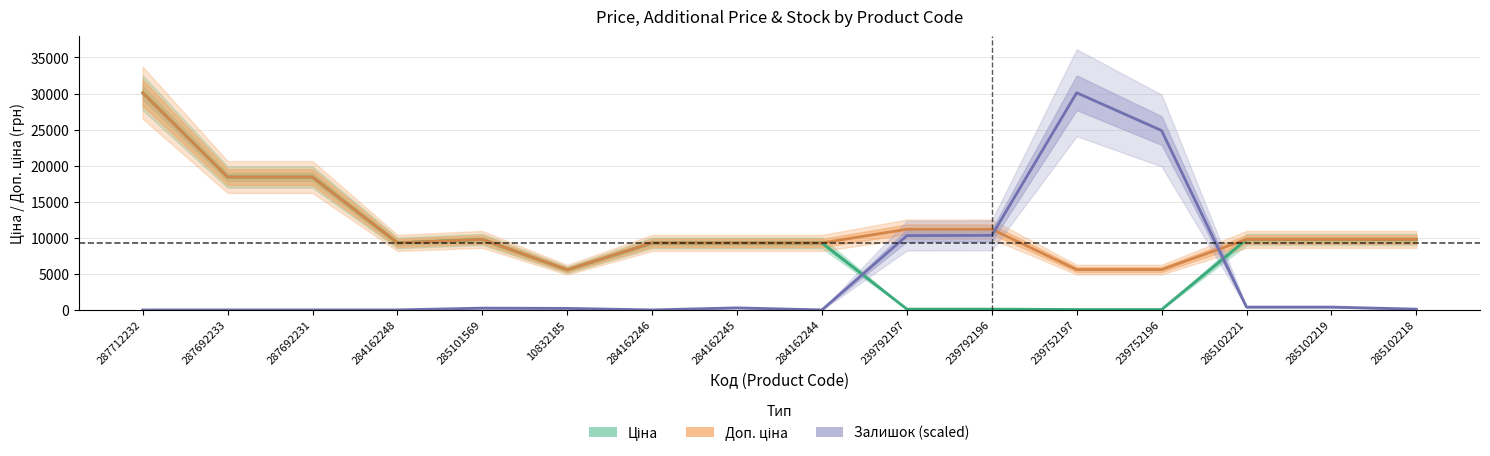

Where is the first local maximum for Ціна?

285101569